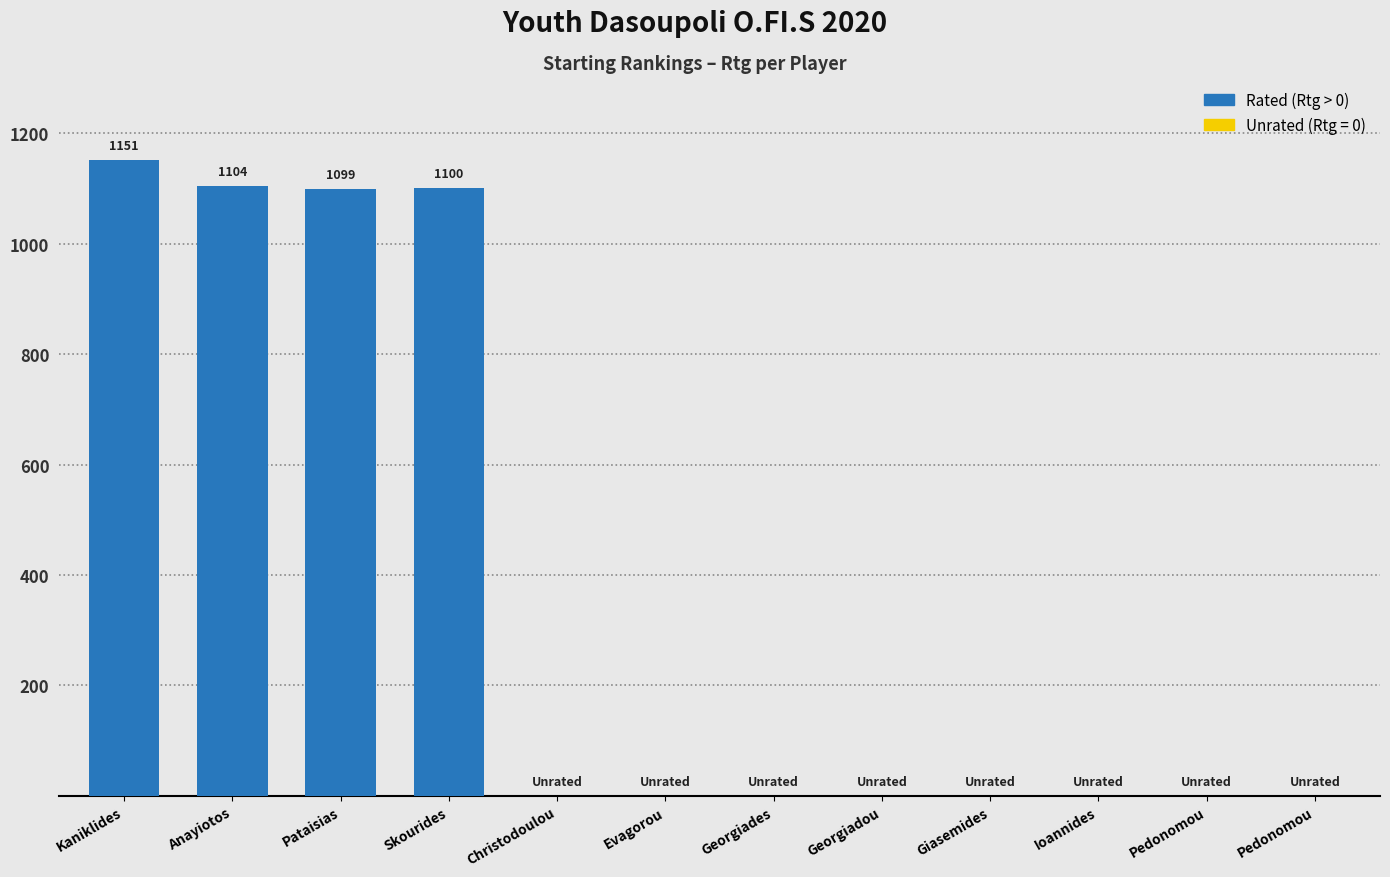

What is the difference between the maximum and minimum values?

1151